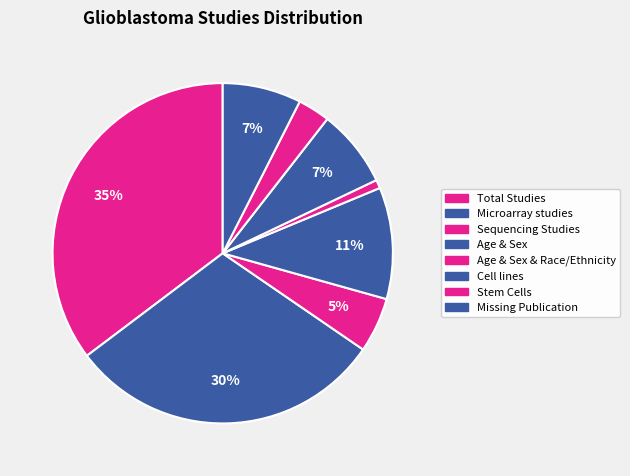

Count the number of slices in the pie.

8